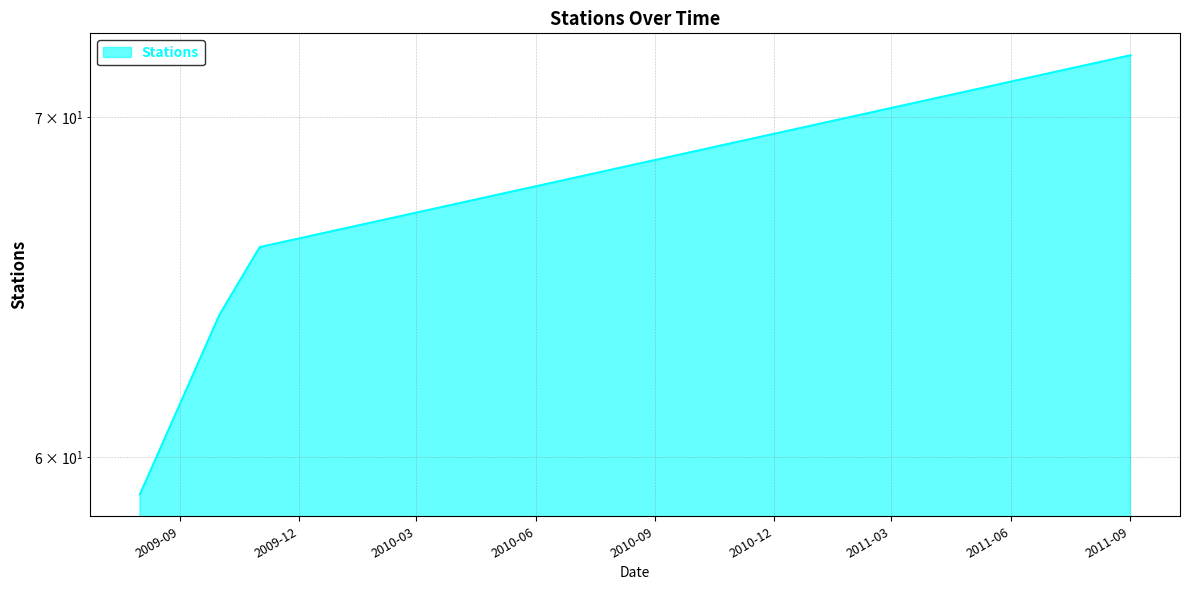

What is the difference between the second highest and second lowest values?

2